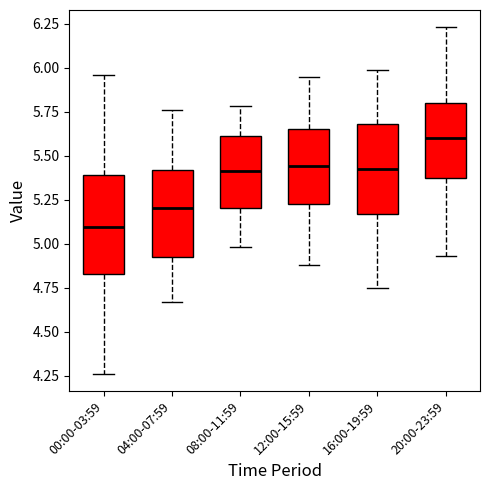

Which box has the lowest median line?

00:00-03:59